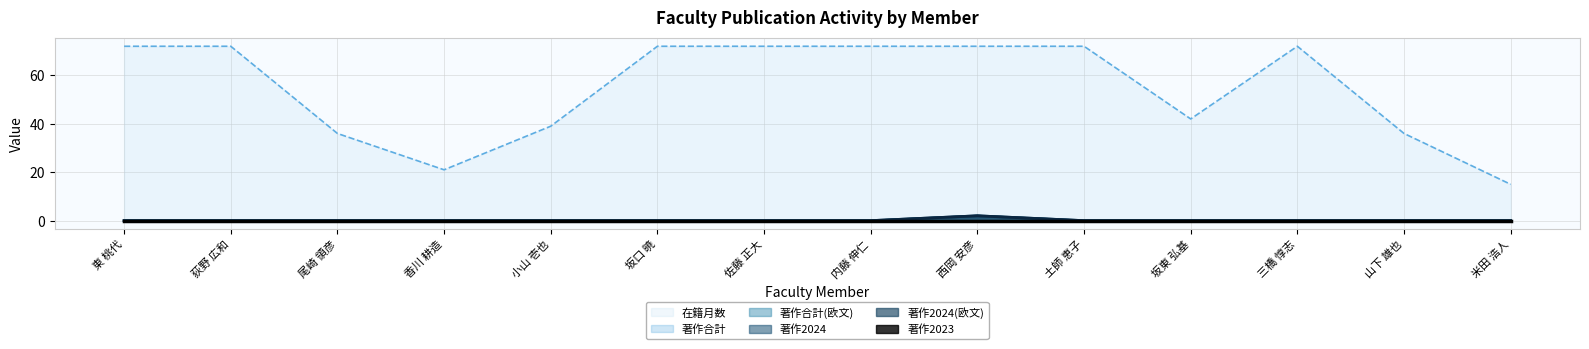

The value of 著作合計(欧文) at 佐藤 正大 is 0. True or false?

True